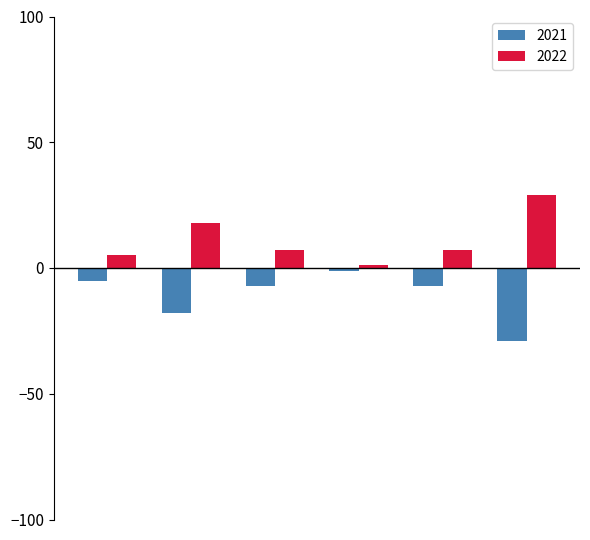

Count the number of categories in the chart.

6